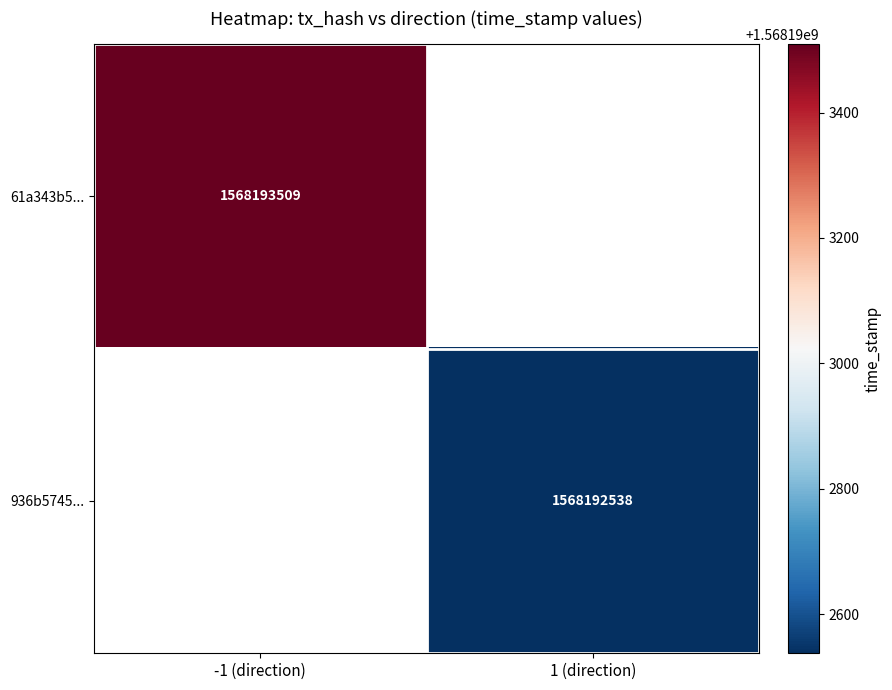

How many series are shown in this chart?

2